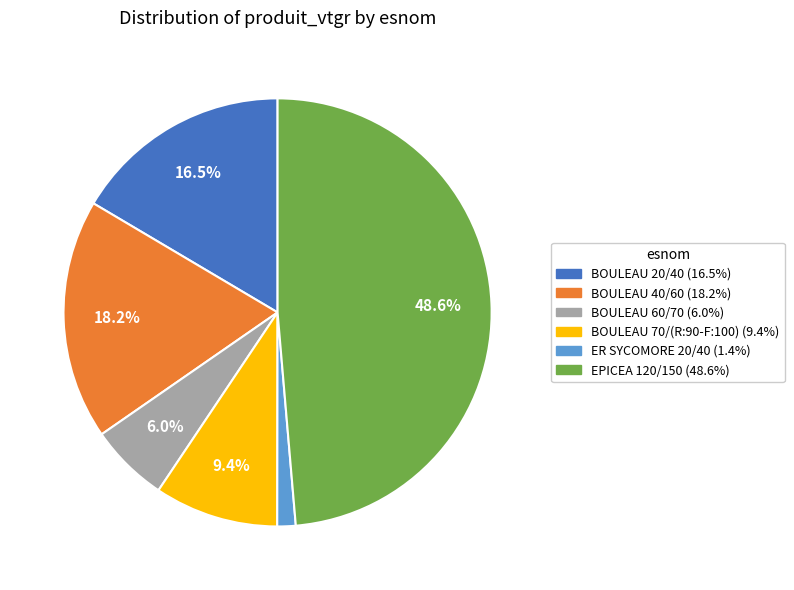

Between EPICEA 120/150 and BOULEAU 70/(R:90-F:100), which is larger?

EPICEA 120/150